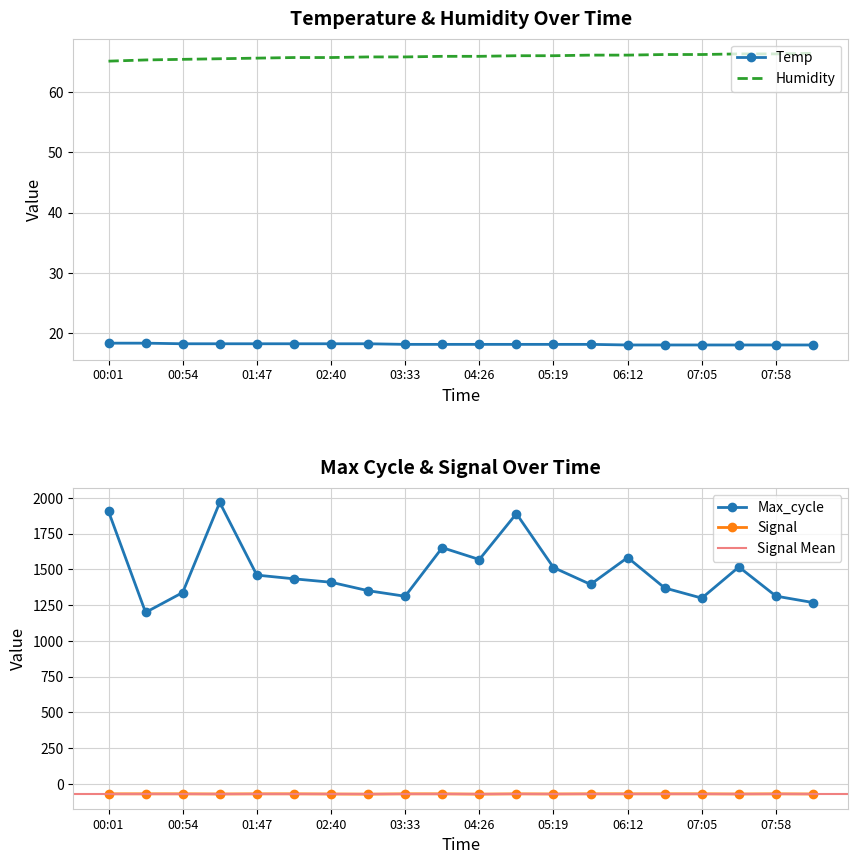

Reading left to right, transcribe all the data shown in this chart.

Temp: 00:01=18.4	00:28=18.4	00:54=18.3	01:21=18.3	01:47=18.3	02:14=18.3	02:40=18.3	03:07=18.3	03:33=18.2	04:00=18.2	04:26=18.2	04:53=18.2	05:19=18.2	05:46=18.2	06:12=18.1	06:39=18.1	07:05=18.1	07:32=18.1	07:58=18.1	08:25=18.1
Humidity: 00:01=65.1	00:28=65.3	00:54=65.4	01:21=65.5	01:47=65.6	02:14=65.7	02:40=65.7	03:07=65.8	03:33=65.8	04:00=65.9	04:26=65.9	04:53=66.0	05:19=66.0	05:46=66.1	06:12=66.1	06:39=66.2	07:05=66.2	07:32=66.3	07:58=66.3	08:25=66.4
Max_cycle: 00:01=1906.0	00:28=1199.0	00:54=1338.0	01:21=1968.0	01:47=1460.0	02:14=1434.0	02:40=1410.0	03:07=1351.0	03:33=1312.0	04:00=1652.0	04:26=1569.0	04:53=1890.0	05:19=1513.0	05:46=1395.0	06:12=1583.0	06:39=1370.0	07:05=1299.0	07:32=1517.0	07:58=1313.0	08:25=1268.0
Signal: 00:01=-70.0	00:28=-70.0	00:54=-70.0	01:21=-71.0	01:47=-70.0	02:14=-70.0	02:40=-71.0	03:07=-72.0	03:33=-70.0	04:00=-70.0	04:26=-72.0	04:53=-70.0	05:19=-71.0	05:46=-70.0	06:12=-70.0	06:39=-70.0	07:05=-70.0	07:32=-71.0	07:58=-70.0	08:25=-71.0